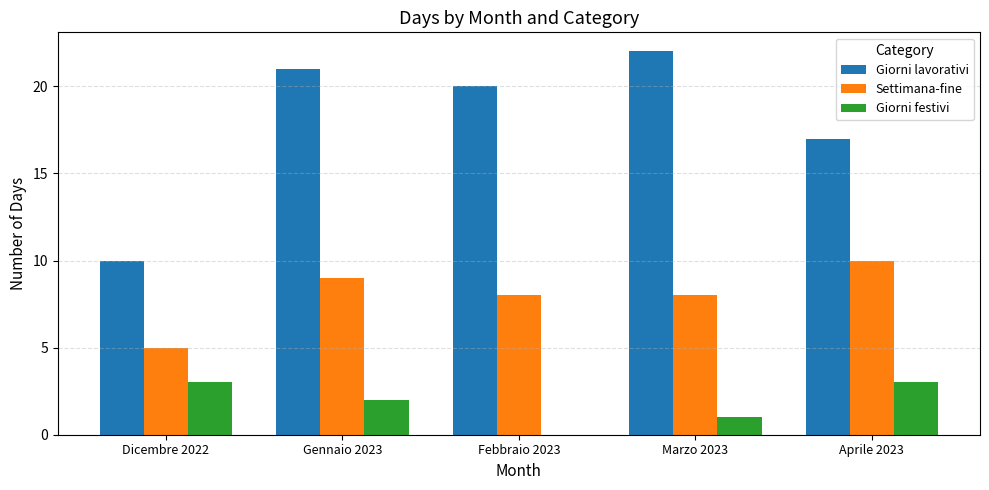

What is the spread (max minus min) of values at Gennaio 2023?

19